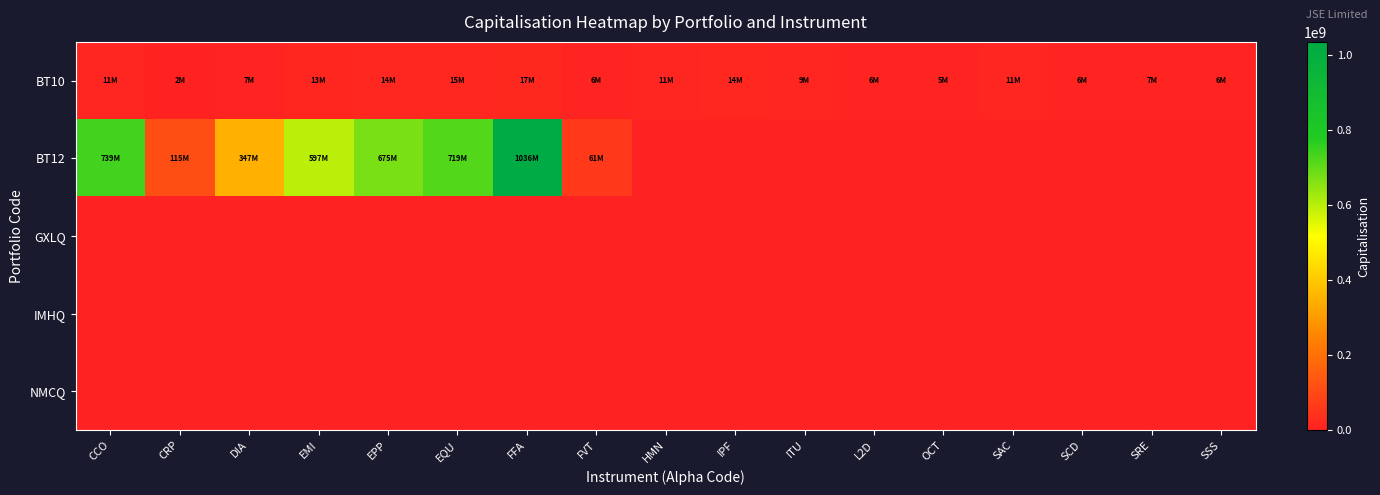

Reading left to right, list all the values displayed in this chart.

BT10: CCO=11490768	CRP=2425280	DIA=7149510	EMI=12526899	EPP=14381650	EQU=15130290	FFA=16991250	FVT=6441300	HMN=10901352	IPF=14300580	ITU=9243910	L2D=5505790	OCT=5329500	SAC=11225571	SCD=6017280	SRE=6731988	SSS=6091380
BT12: CCO=739195992	CRP=115232600	DIA=346994880	EMI=597012141	EPP=674606625	EQU=719479992	FFA=1035744375	FVT=61342425	HMN=0	IPF=0	ITU=0	L2D=0	OCT=0	SAC=0	SCD=0	SRE=0	SSS=0
GXLQ: CCO=0	CRP=0	DIA=0	EMI=0	EPP=0	EQU=0	FFA=0	FVT=0	HMN=0	IPF=0	ITU=0	L2D=0	OCT=0	SAC=0	SCD=0	SRE=0	SSS=0
IMHQ: CCO=0	CRP=0	DIA=0	EMI=0	EPP=0	EQU=0	FFA=0	FVT=0	HMN=0	IPF=0	ITU=0	L2D=0	OCT=0	SAC=0	SCD=0	SRE=0	SSS=0
NMCQ: CCO=0	CRP=0	DIA=0	EMI=0	EPP=0	EQU=0	FFA=0	FVT=0	HMN=0	IPF=0	ITU=0	L2D=0	OCT=0	SAC=0	SCD=0	SRE=0	SSS=0